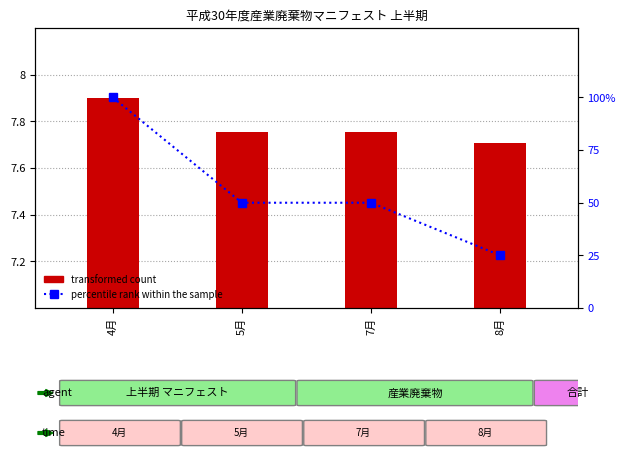

List the series in order of their overall mean, highest first.

percentile rank within the sample, transformed count